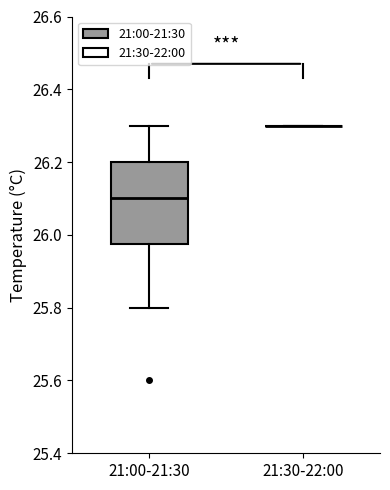

Where does the median line of the box for 21:00-21:30 sit on the y-axis? The values are not printed on the chart, so give them approximately, as read against the axis.

26.10